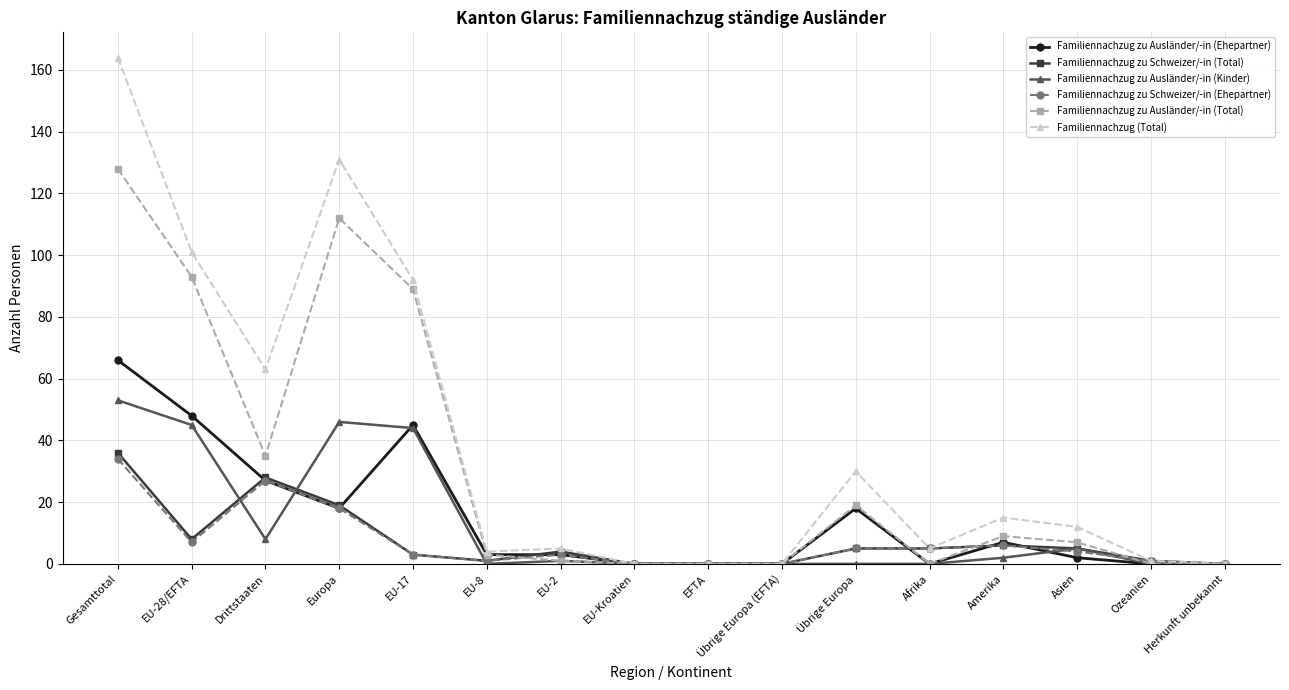

What is the label of the 1st point from the right?

Herkunft unbekannt